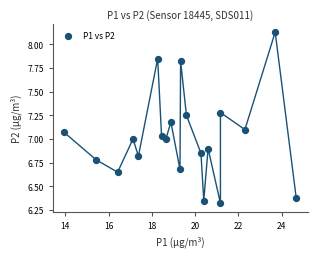

What is the range of Y values (max minus min)?

1.8